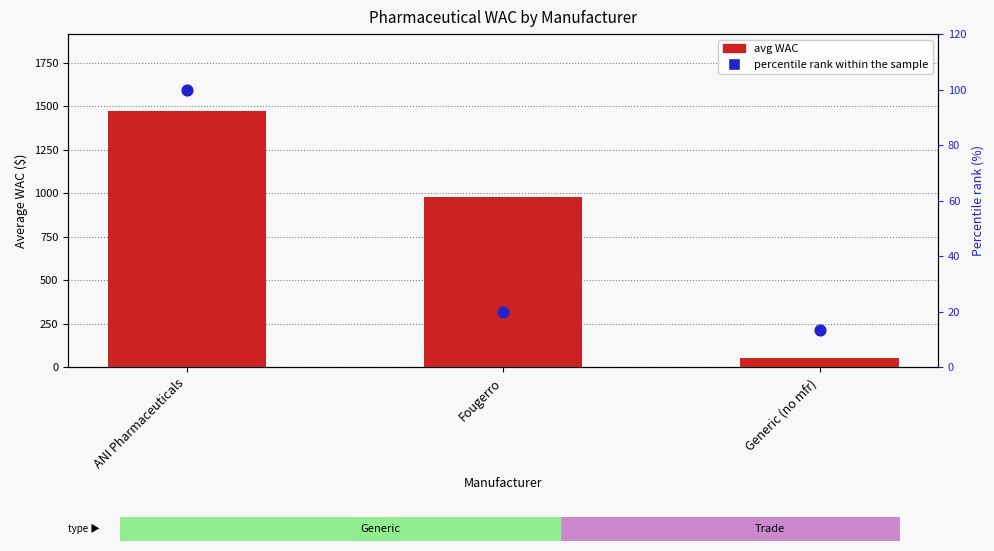

What are all the series names shown in the legend?

avg WAC, percentile rank within the sample